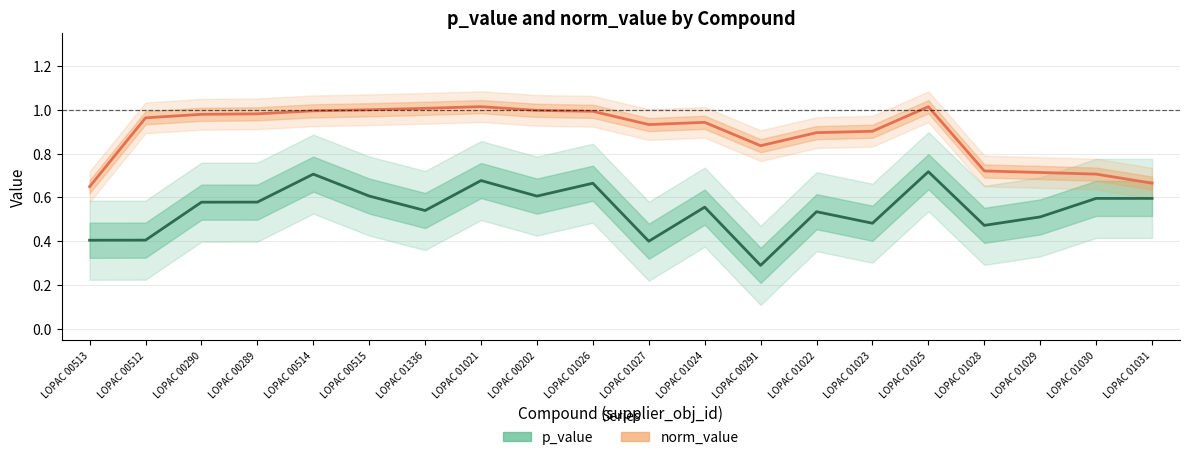

How many lines are shown in the chart?

2